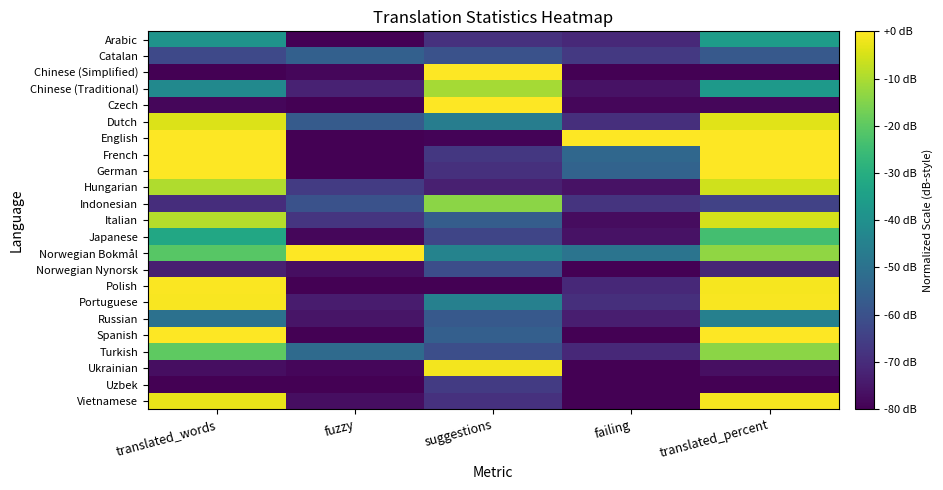

Rank the series by their maximum value, from highest to lowest.

Chinese (Simplified), English, French, German, Norwegian Bokmål, Spanish, Czech, Polish, Portuguese, Vietnamese, Ukrainian, Dutch, Italian, Hungarian, Chinese (Traditional), Turkish, Indonesian, Japanese, Arabic, Russian, Catalan, Norwegian Nynorsk, Uzbek